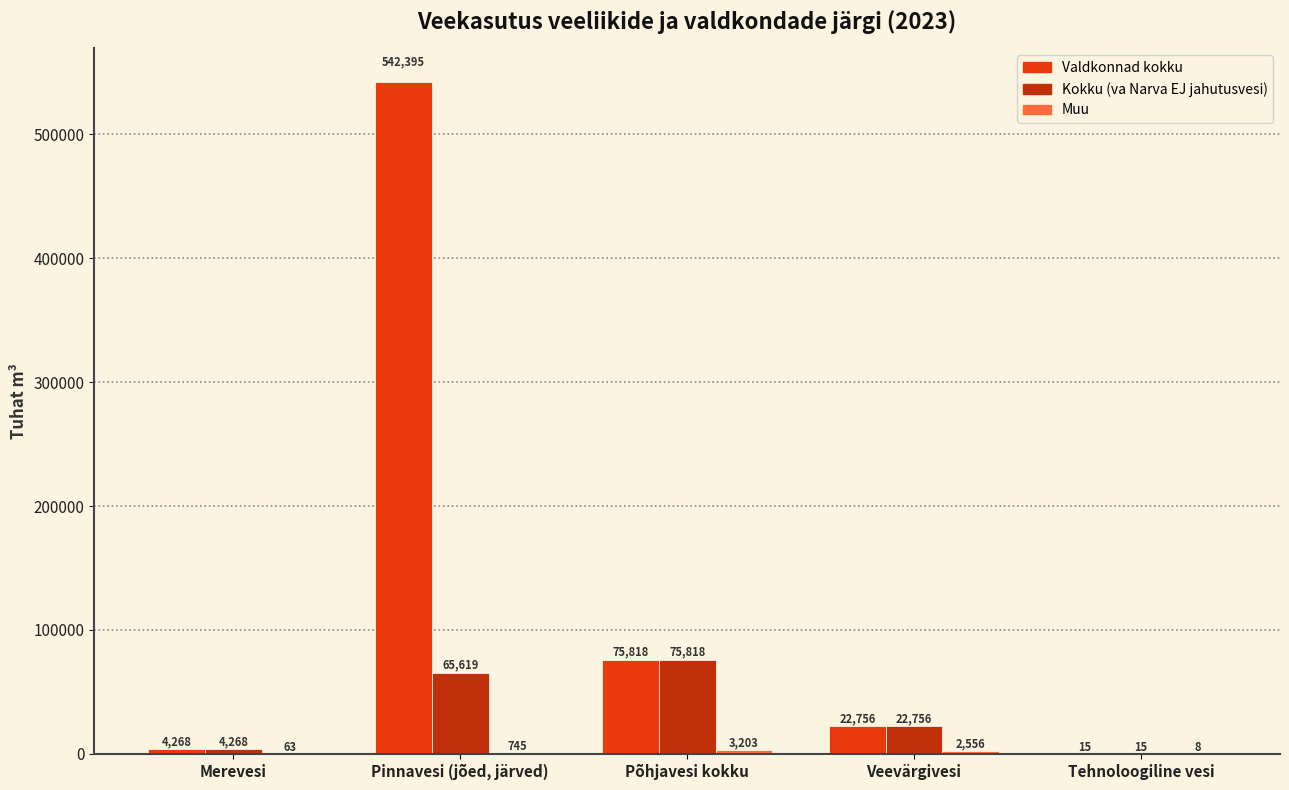

Count the number of data series in this chart.

3